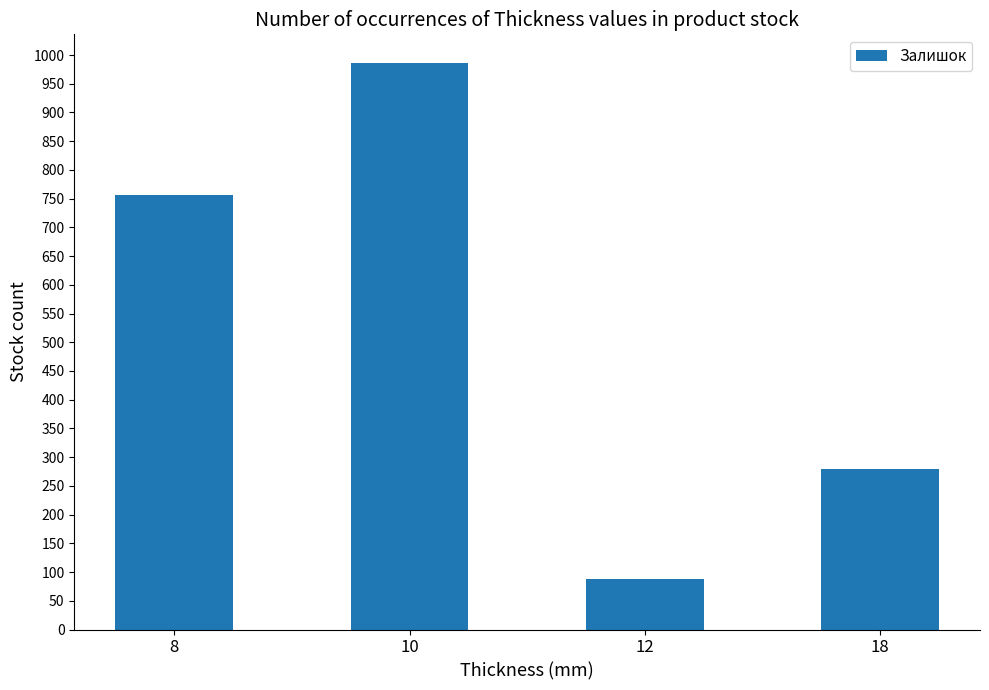

The value at 12 is 35. True or false?

False